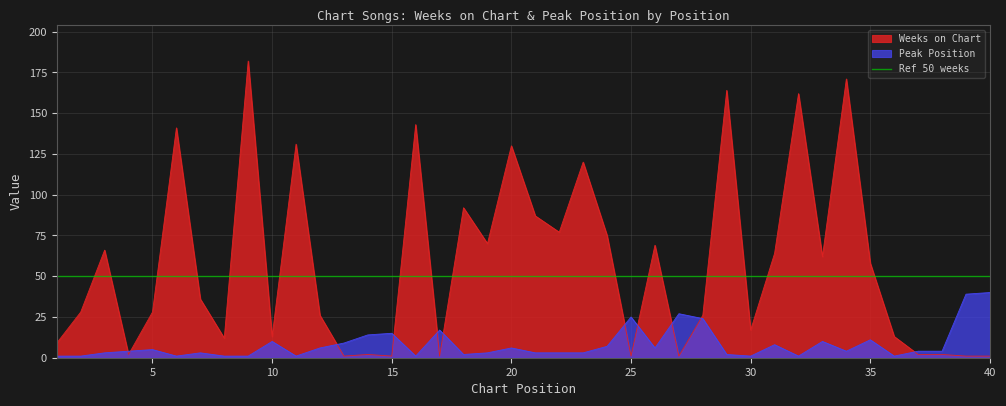

The value of Weeks on Chart at 35 is 16. True or false?

False